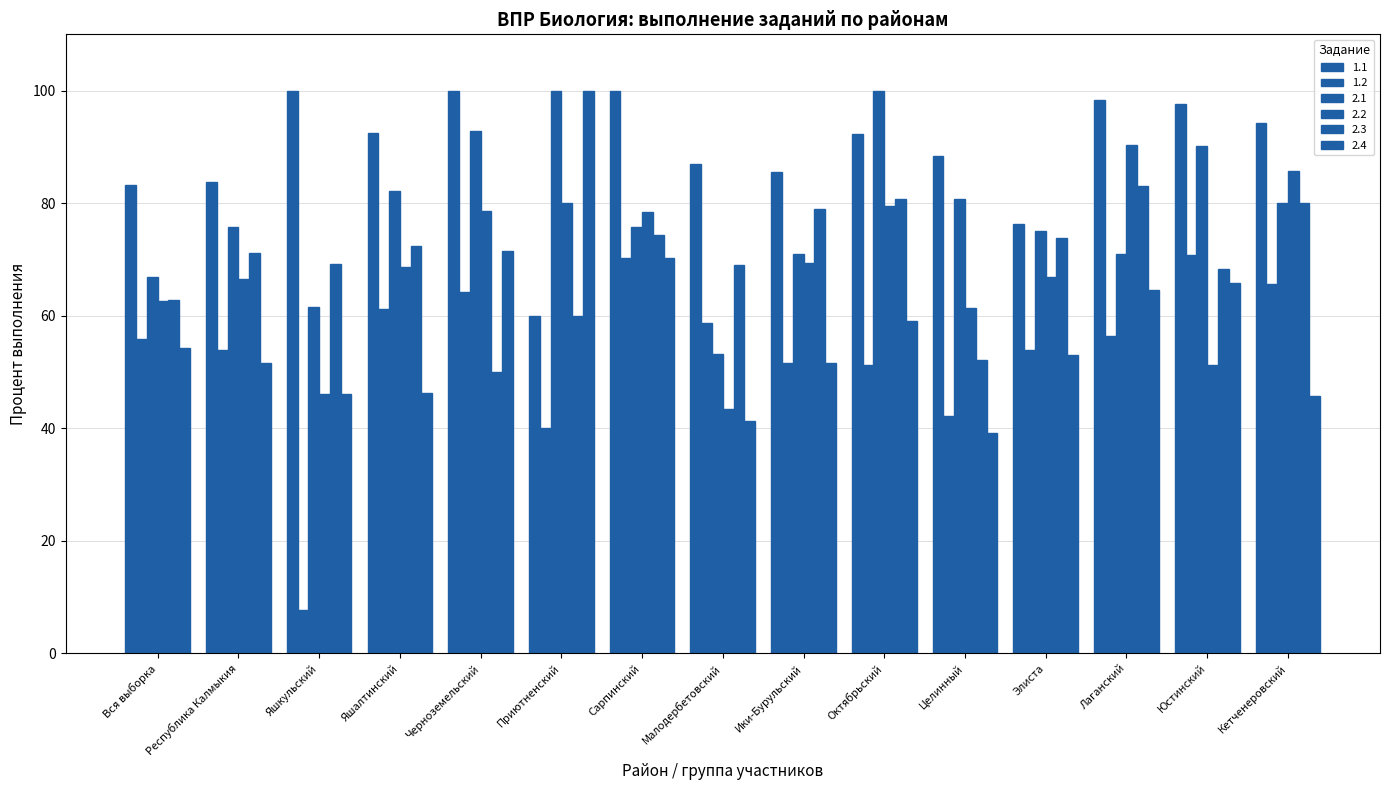

Between Целинный and Приютненский, which is larger?

Целинный